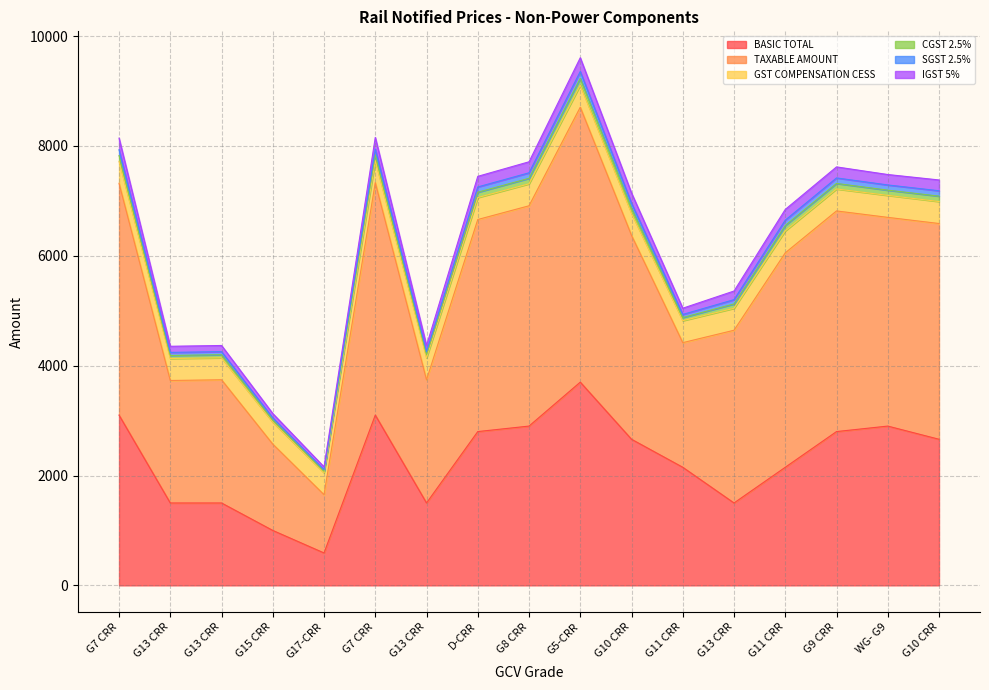

Does the chart have visible grid lines?

Yes